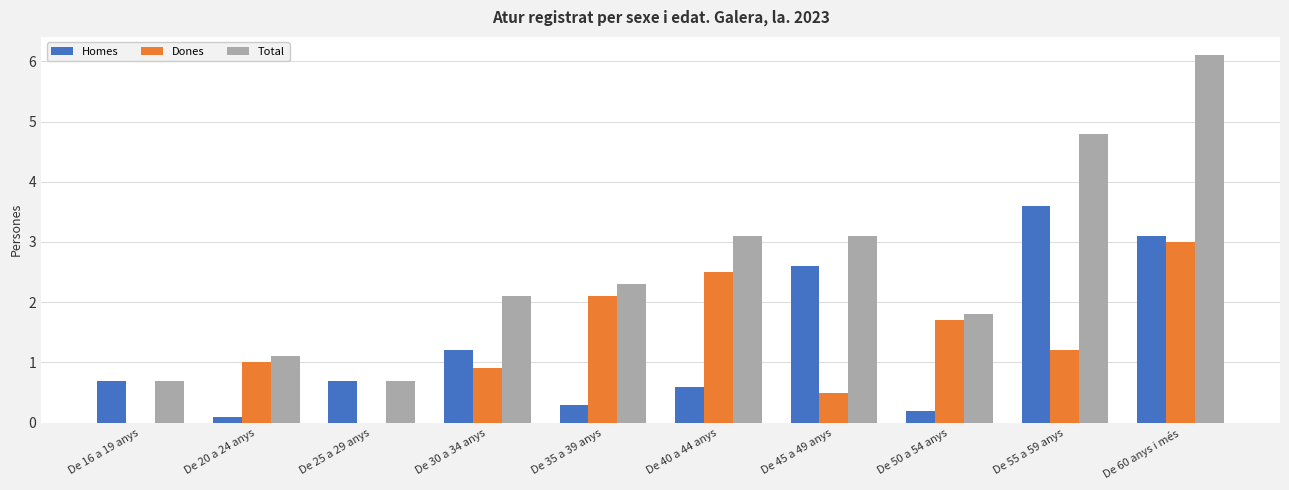

What is the total value across all series at De 30 a 34 anys?

4.2